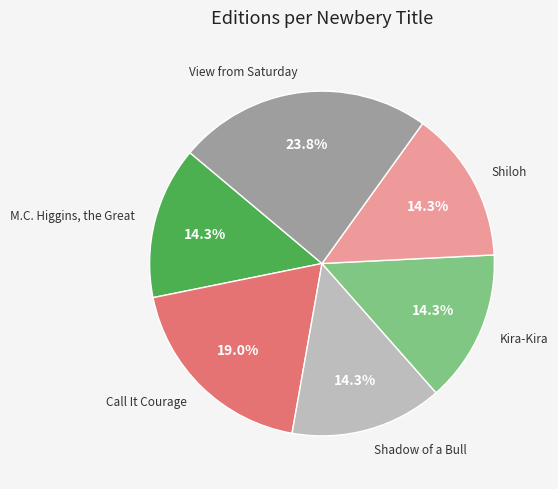

Which has a higher value, M.C. Higgins, the Great or View from Saturday?

View from Saturday